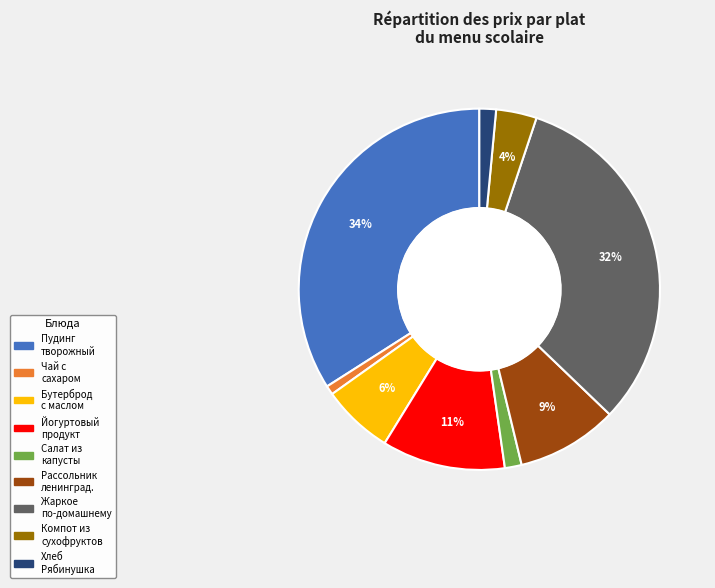

To the nearest percent, what is the average slice percentage?

11%